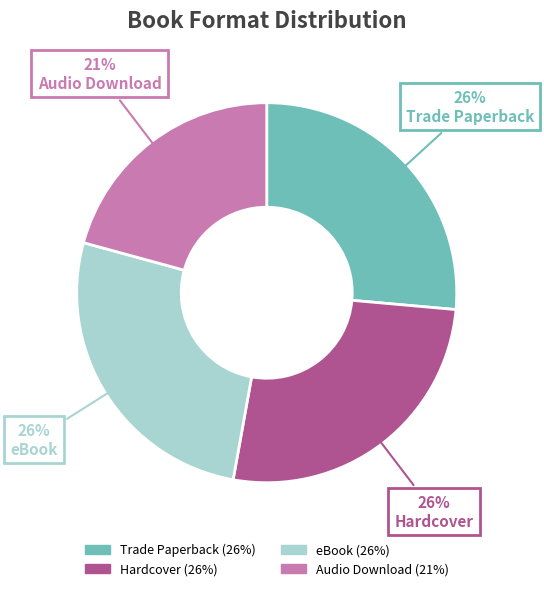

Which has a higher value, eBook or Audio Download?

eBook